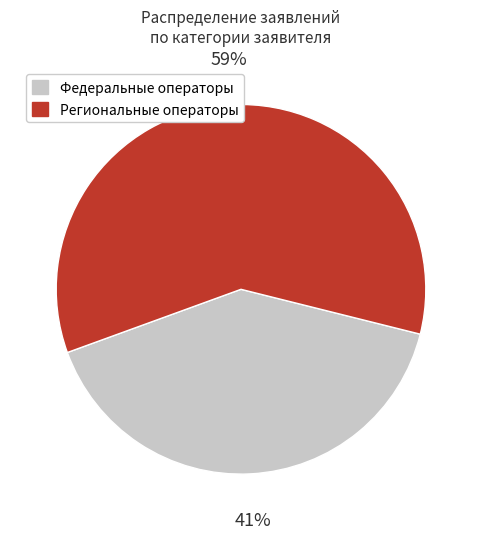

Does any single category account for the majority?

Yes